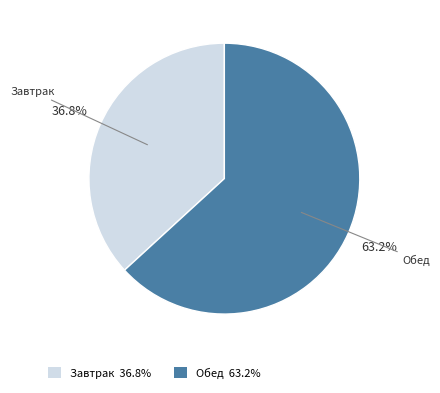

Combined, what portion of the pie is Обед and Завтрак?

100.0%